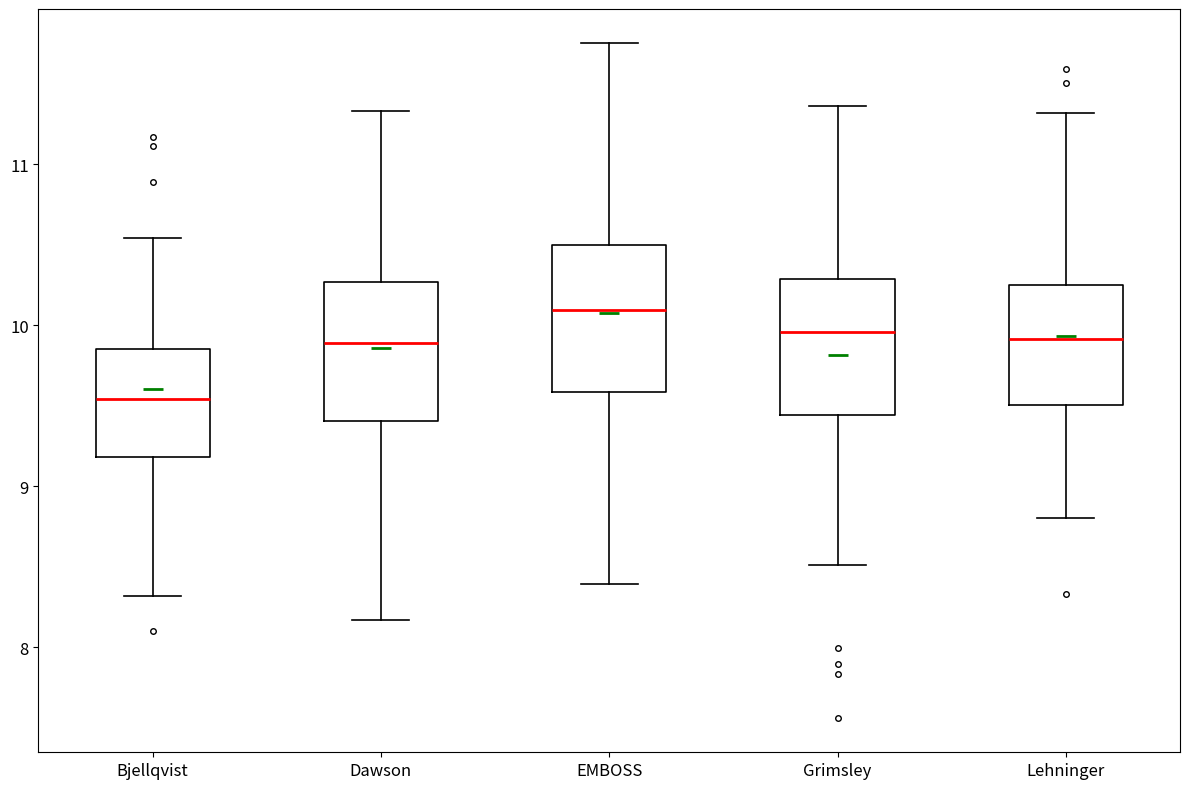

Reading left to right, read every box against the y-axis: the position of its median line, the range the box covers, and the ends of its whiskers. The values are not printed on the chart, so give them approximately, as read against the axis.

Bjellqvist: median 9.5, box 9.2 to 9.9, whiskers 8.3 to 10.5
Dawson: median 9.9, box 9.4 to 10.3, whiskers 8.2 to 11.3
EMBOSS: median 10.1, box 9.6 to 10.5, whiskers 8.4 to 11.8
Grimsley: median 10.0, box 9.4 to 10.3, whiskers 8.5 to 11.4
Lehninger: median 9.9, box 9.5 to 10.3, whiskers 8.8 to 11.3